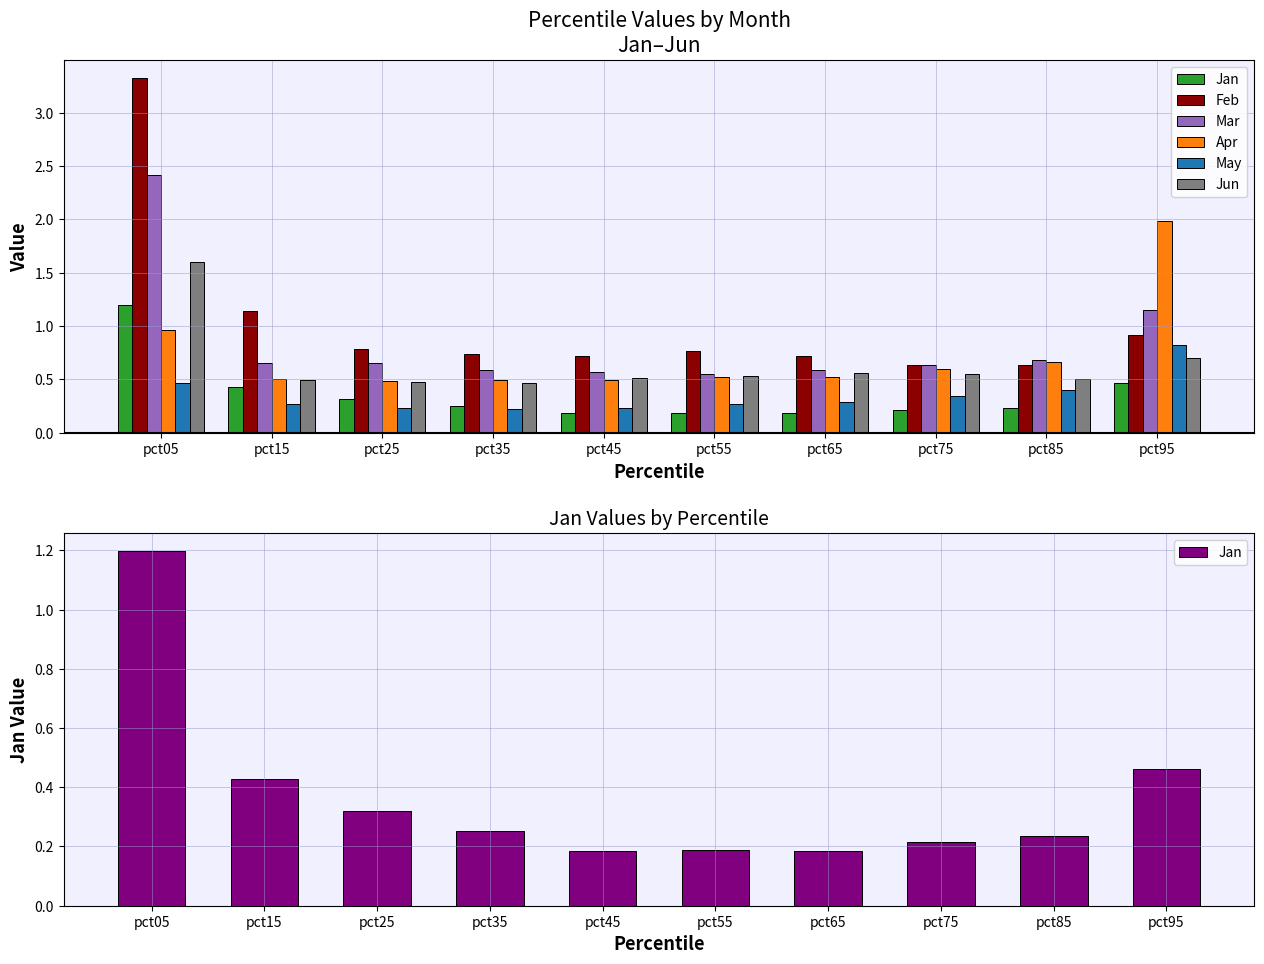

What is the value of the Mar bar at the 1st from the left?

2.4